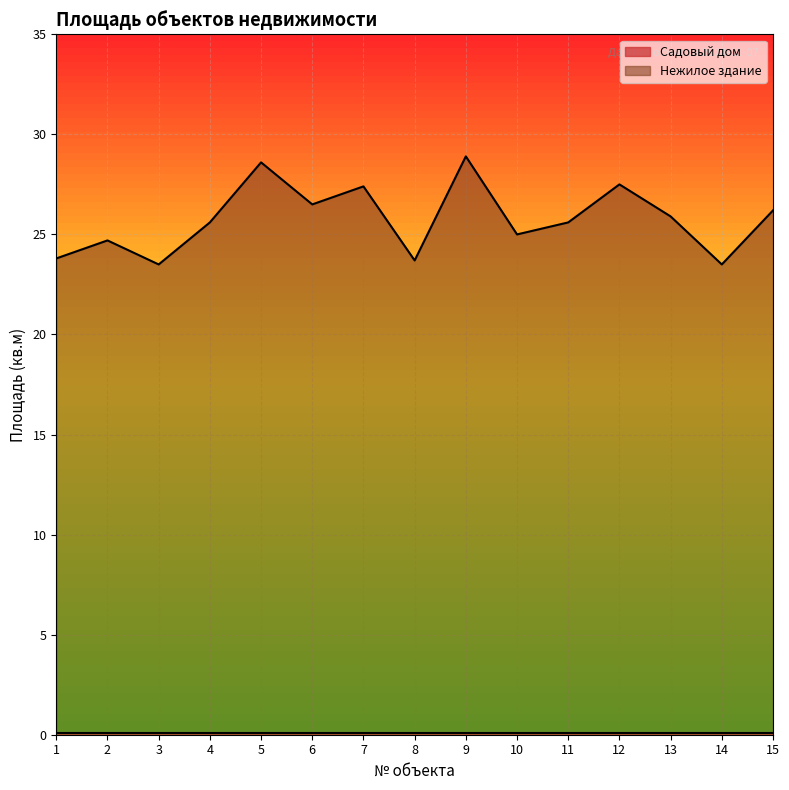

True or false: there are more than 1 points higher than both neighbors.

True